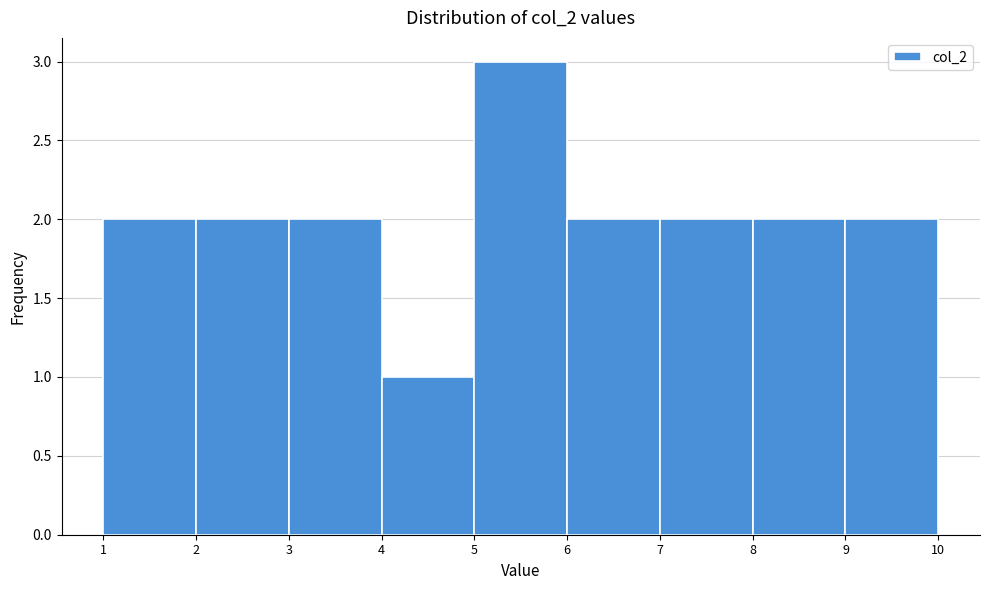

Over which range of the x-axis is the bar tallest?

5 to 6